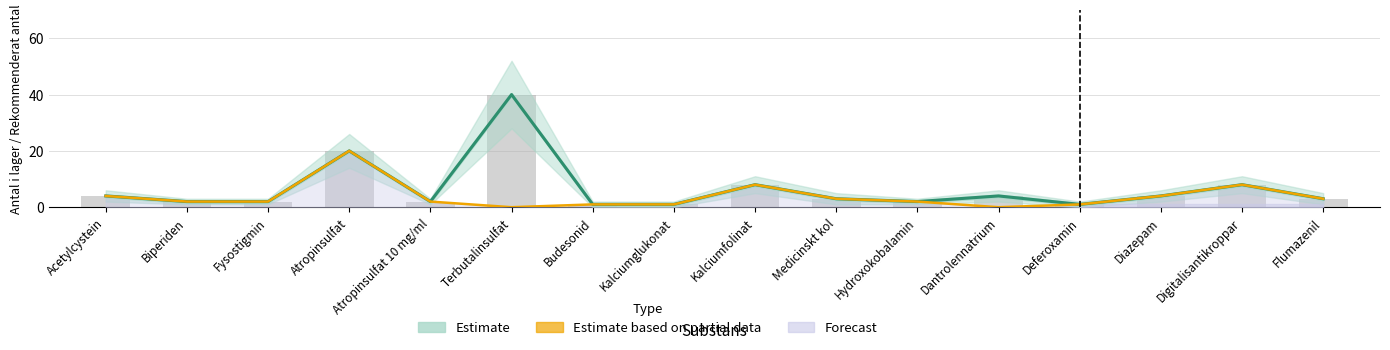

Reading left to right, transcribe all the data shown in this chart.

Estimate: Acetylcystein=4	Biperiden=2	Fysostigmin=2	Atropinsulfat=20	Atropinsulfat 10 mg/ml=2	Terbutalinsulfat=40	Budesonid=1	Kalciumglukonat=1	Kalciumfolinat=8	Medicinskt kol=3	Hydroxokobalamin=2	Dantrolennatrium=4	Deferoxamin=1	Diazepam=4	Digitalisantikroppar=8	Flumazenil=3
Estimate based on partial data: Acetylcystein=4	Biperiden=2	Fysostigmin=2	Atropinsulfat=20	Atropinsulfat 10 mg/ml=2	Terbutalinsulfat=0	Budesonid=1	Kalciumglukonat=1	Kalciumfolinat=8	Medicinskt kol=3	Hydroxokobalamin=2	Dantrolennatrium=0	Deferoxamin=1	Diazepam=4	Digitalisantikroppar=8	Flumazenil=3
Antal i lager: Acetylcystein=4	Biperiden=2	Fysostigmin=2	Atropinsulfat=20	Atropinsulfat 10 mg/ml=2	Terbutalinsulfat=40	Budesonid=1	Kalciumglukonat=1	Kalciumfolinat=8	Medicinskt kol=3	Hydroxokobalamin=2	Dantrolennatrium=4	Deferoxamin=1	Diazepam=4	Digitalisantikroppar=8	Flumazenil=3